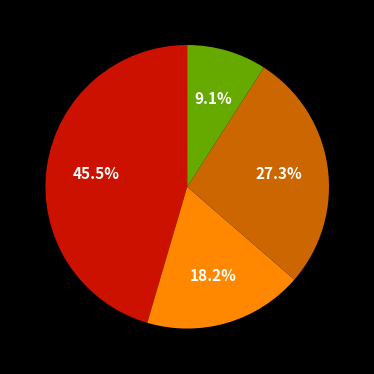

Does any single category account for the majority?

No